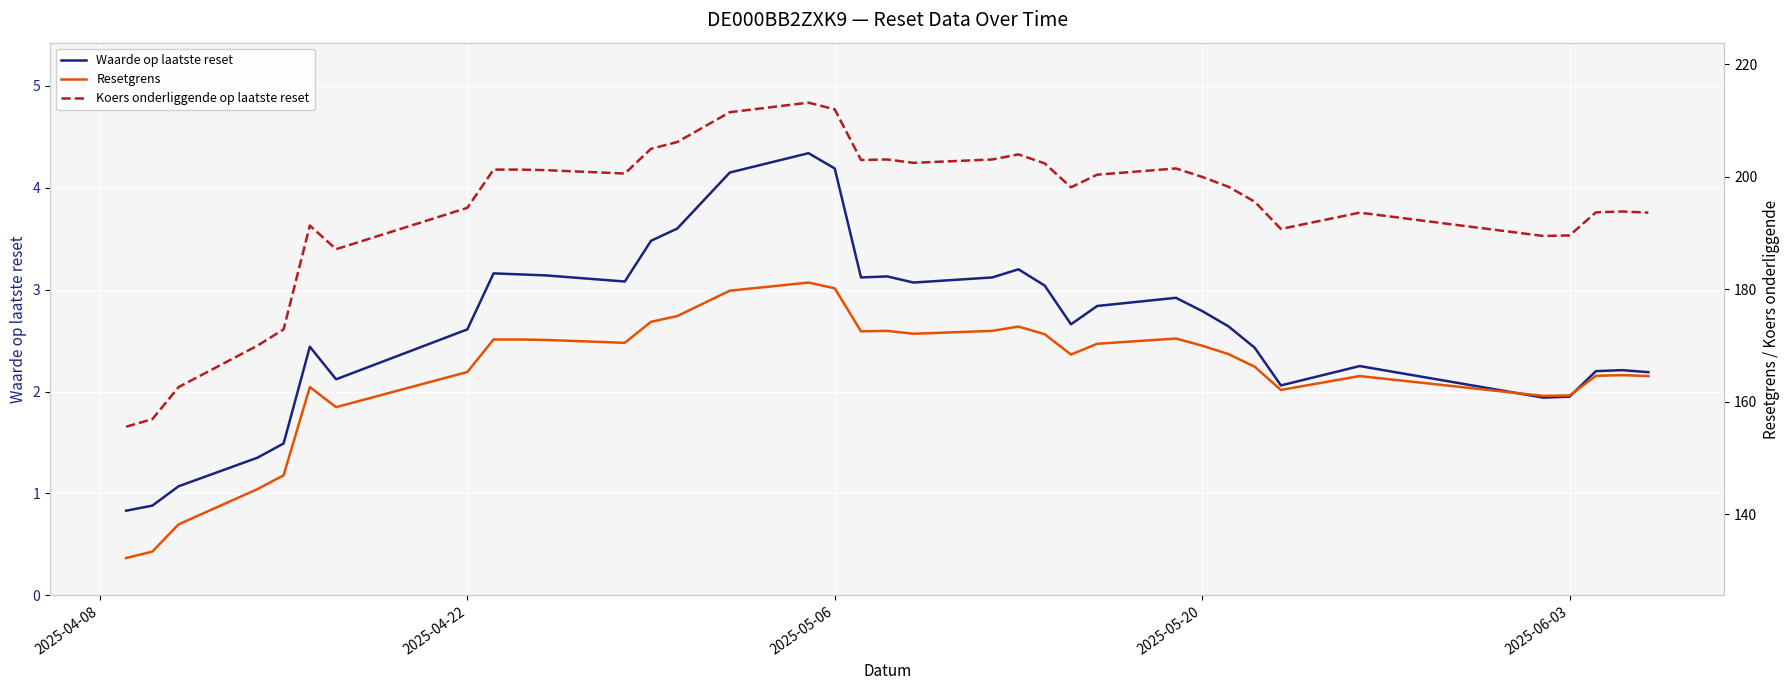

True or false: Koers onderliggende op laatste reset and Resetgrens intersect in this chart.

False